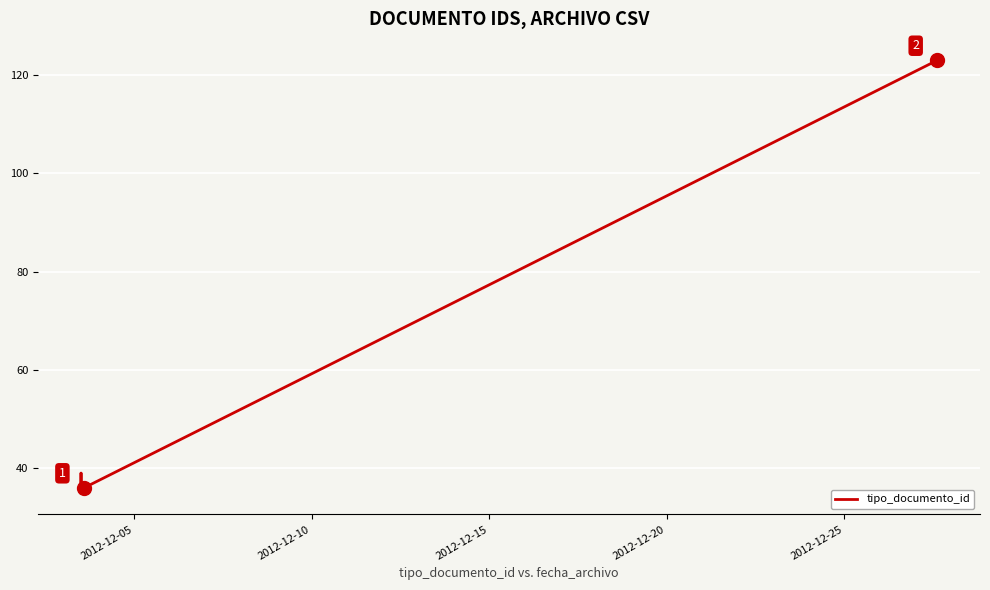

Reading right to left, transcribe all the data shown in this chart.

123	36	37	39	38	35